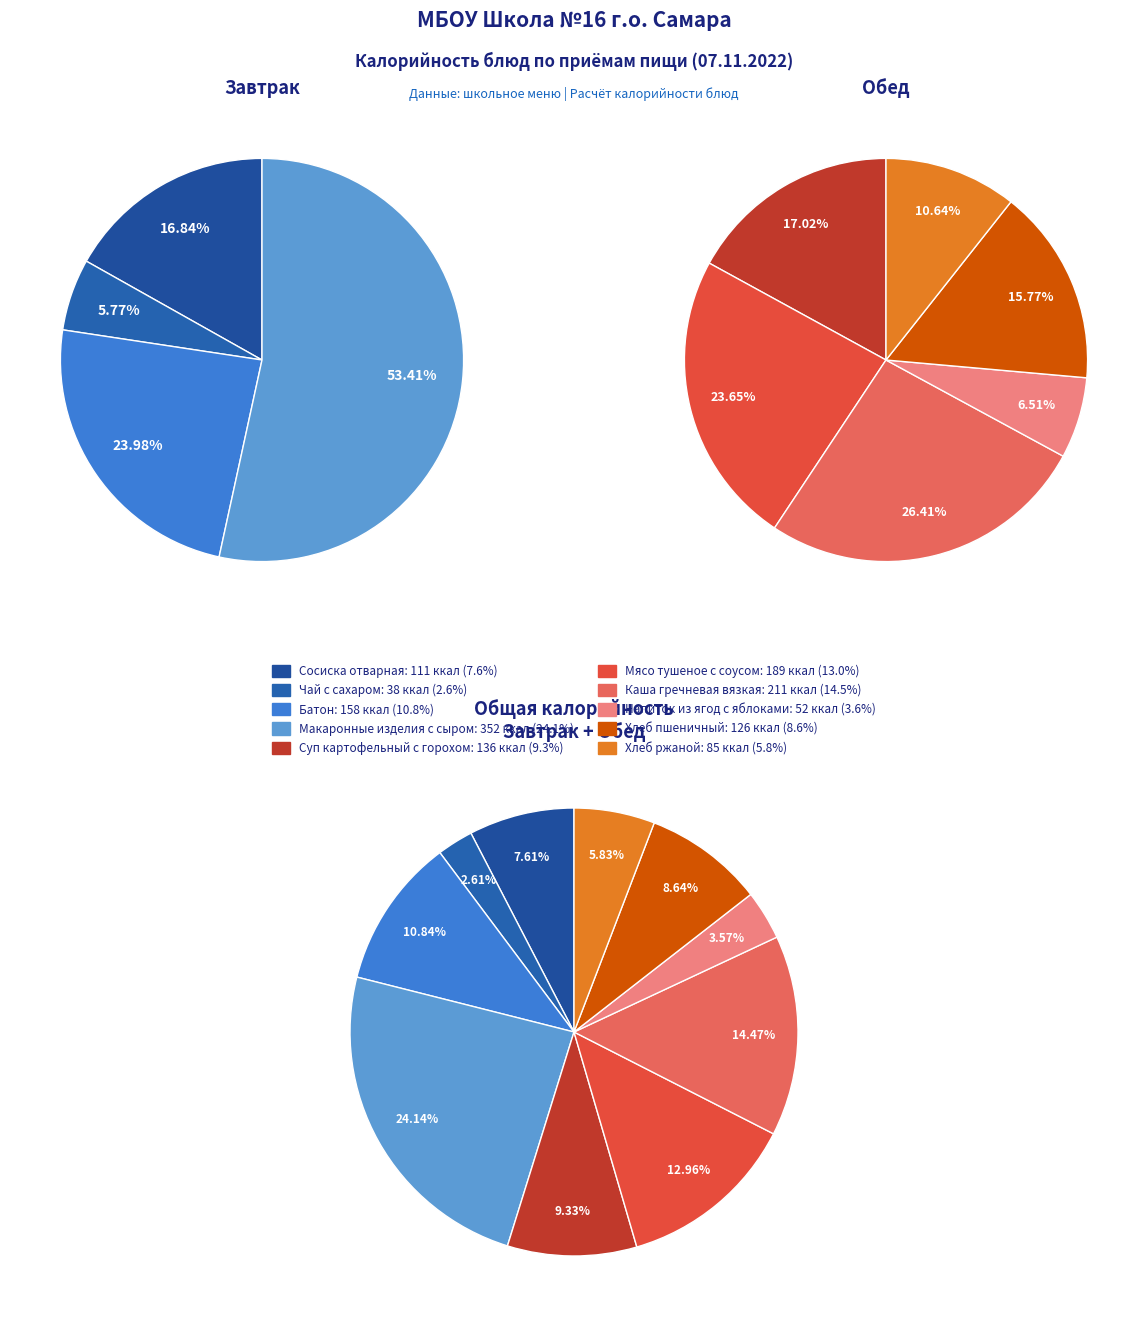

To the nearest percent, what is the difference between the largest and smallest slice percentages?

22%